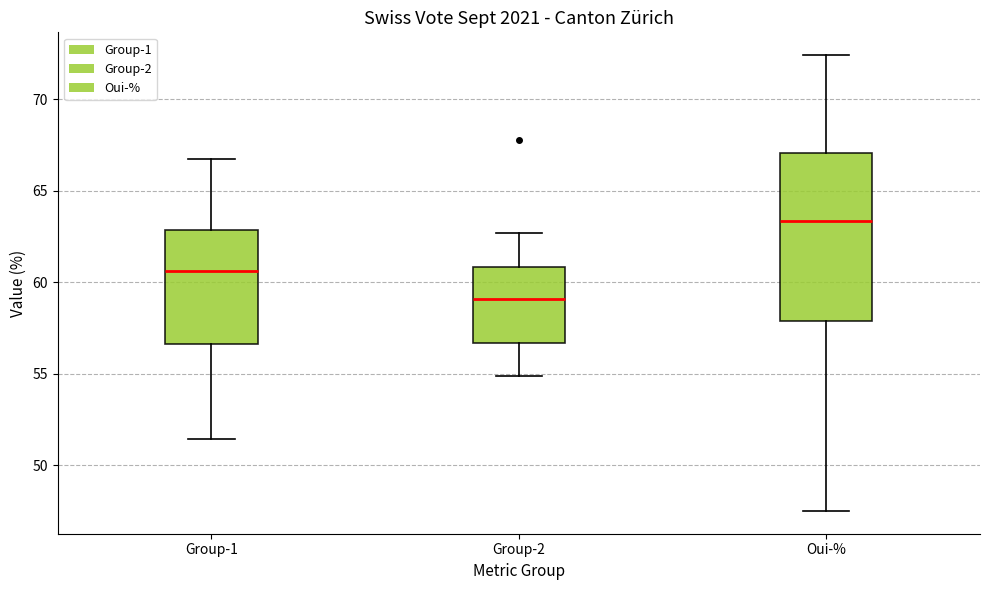

Where does the median line of the box for Oui-% sit on the y-axis? The values are not printed on the chart, so give them approximately, as read against the axis.

63.5